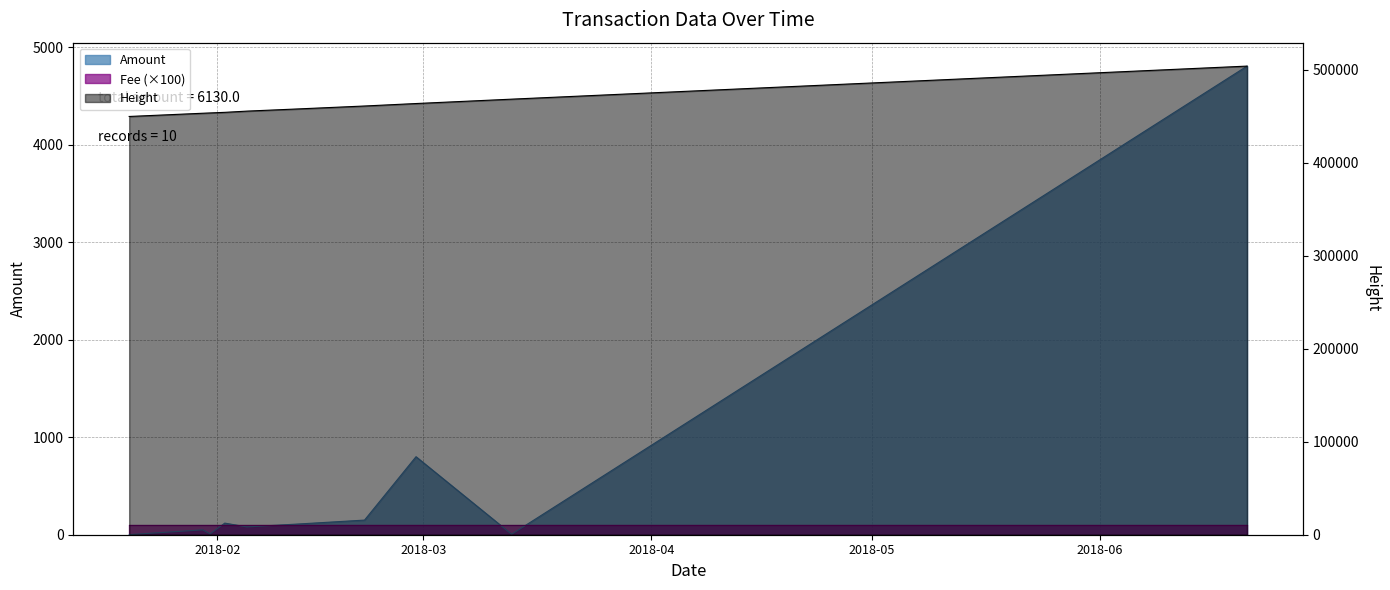

Where does the Height series first go above 457658?

2018-02-21